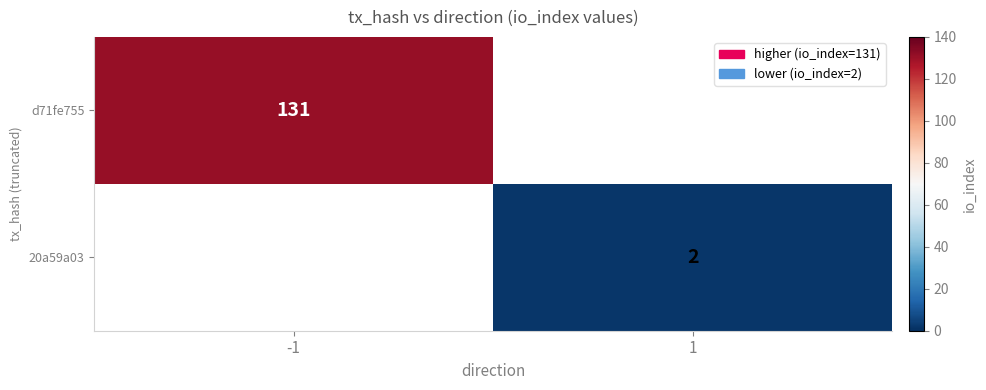

True or false: d71fe755 has a value of 233 at -1.

False